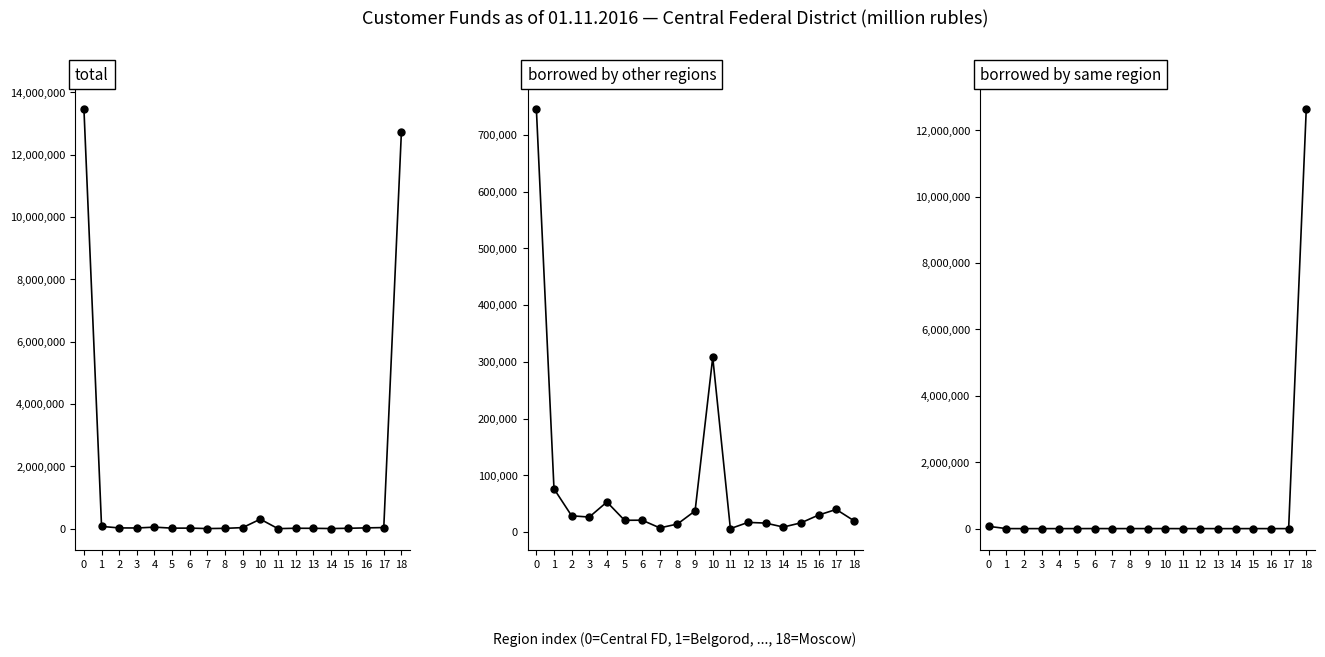

True or false: borrowed by credit institutions of other regions has a value of 746107 at 0.

True